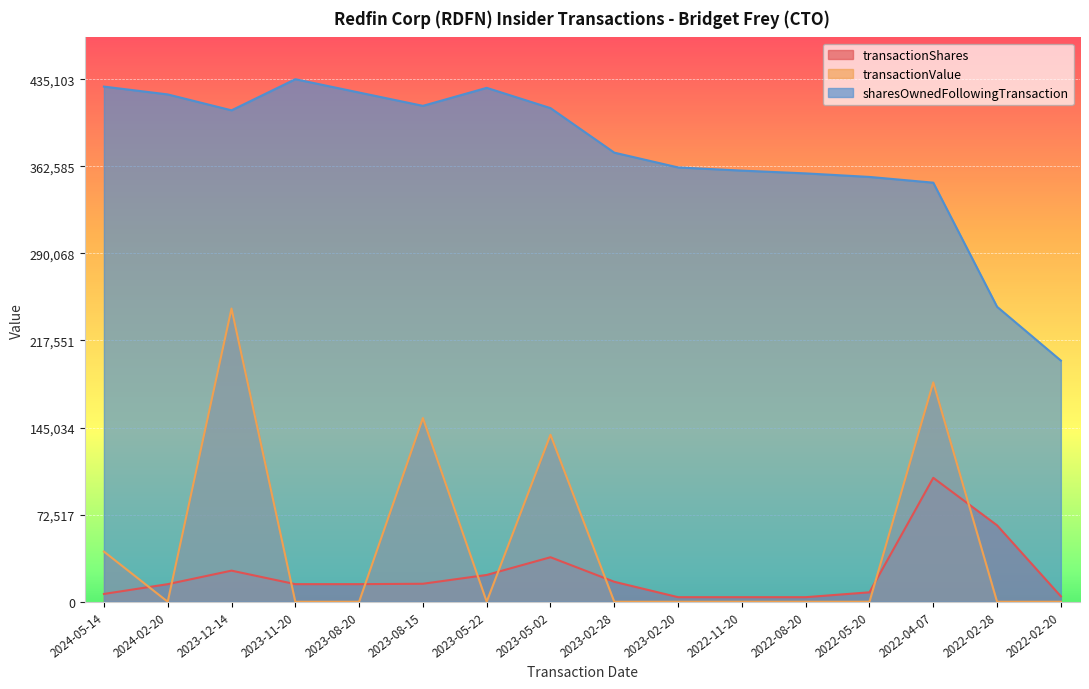

What is the maximum value for sharesOwnedFollowingTransaction?

435103